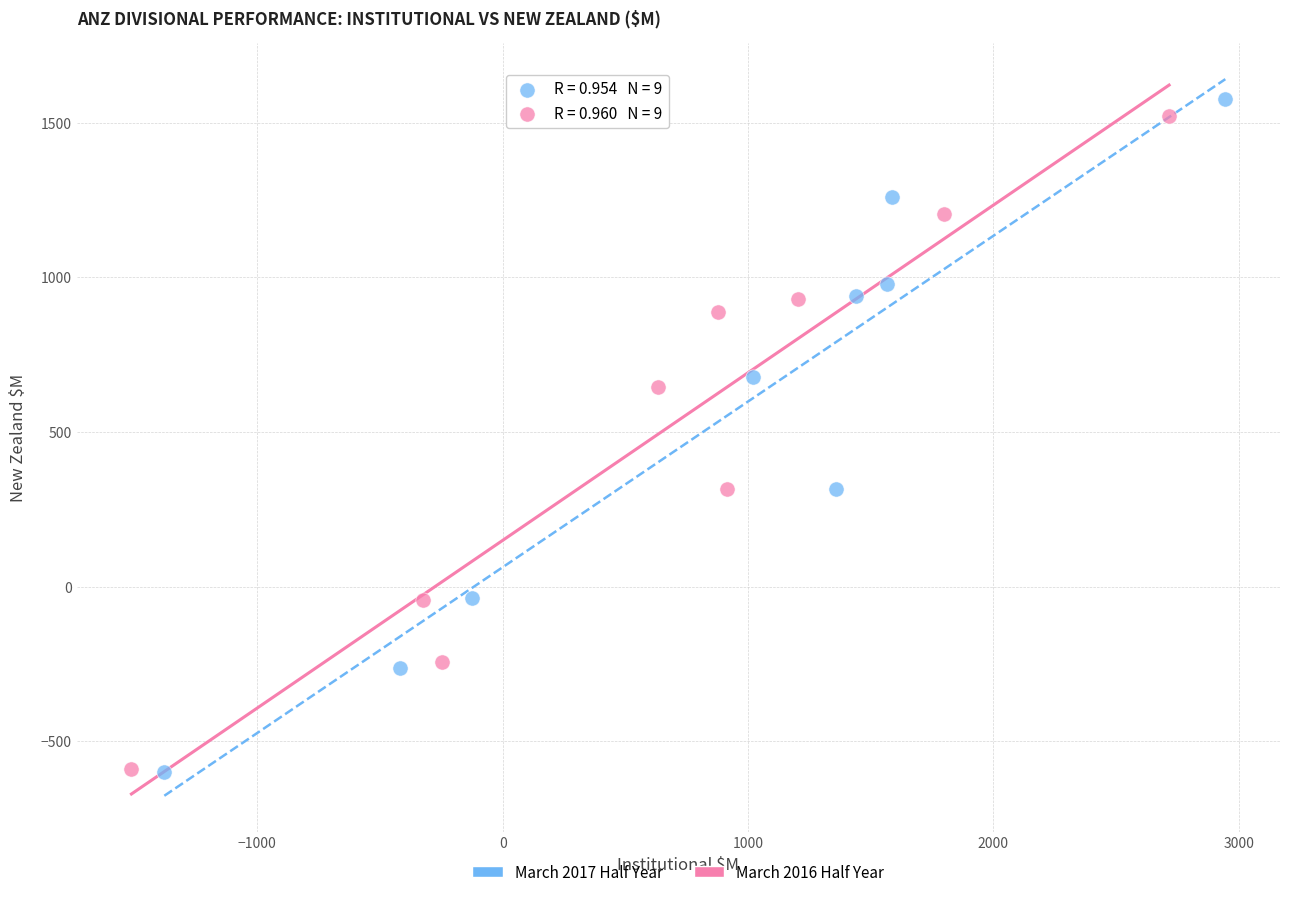

What are all the series names shown in the legend?

March 2017 Half Year, March 2016 Half Year